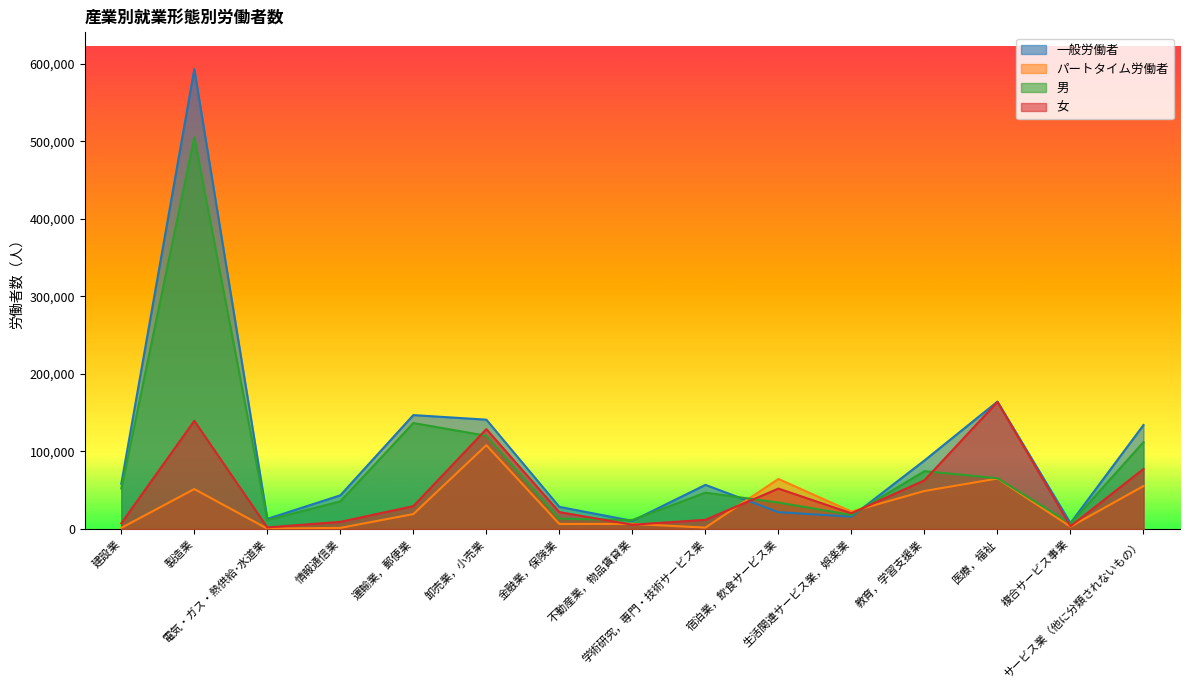

How many lines are shown in the chart?

4